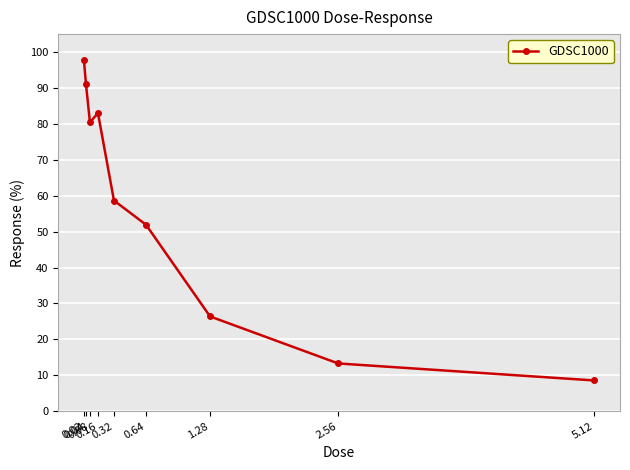

How many data points are above 58?

5